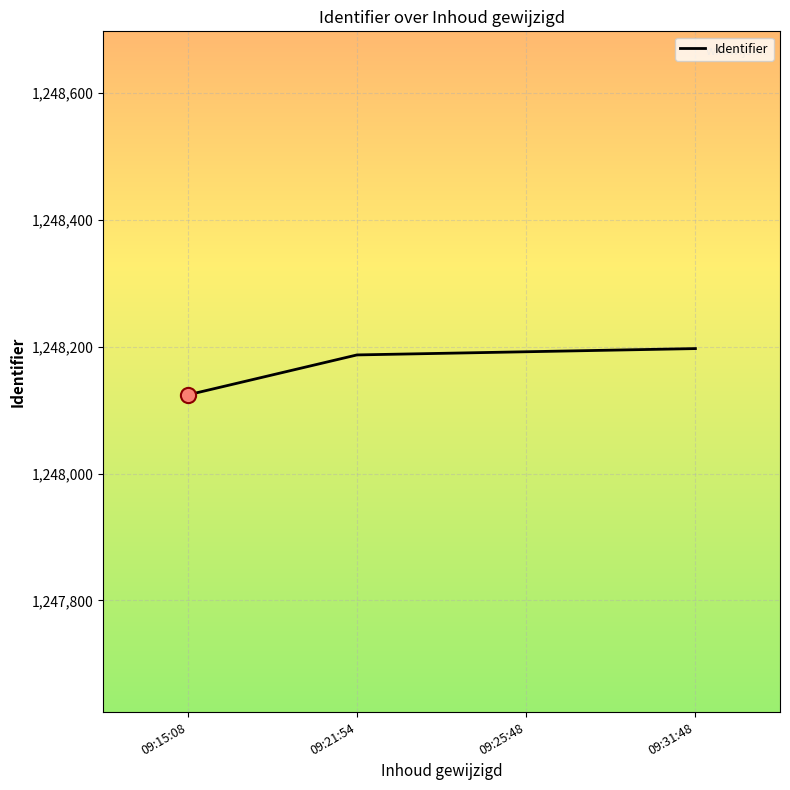

Approximately how many times larger is the value at 09:21:54 compared to 09:31:48?

1.0